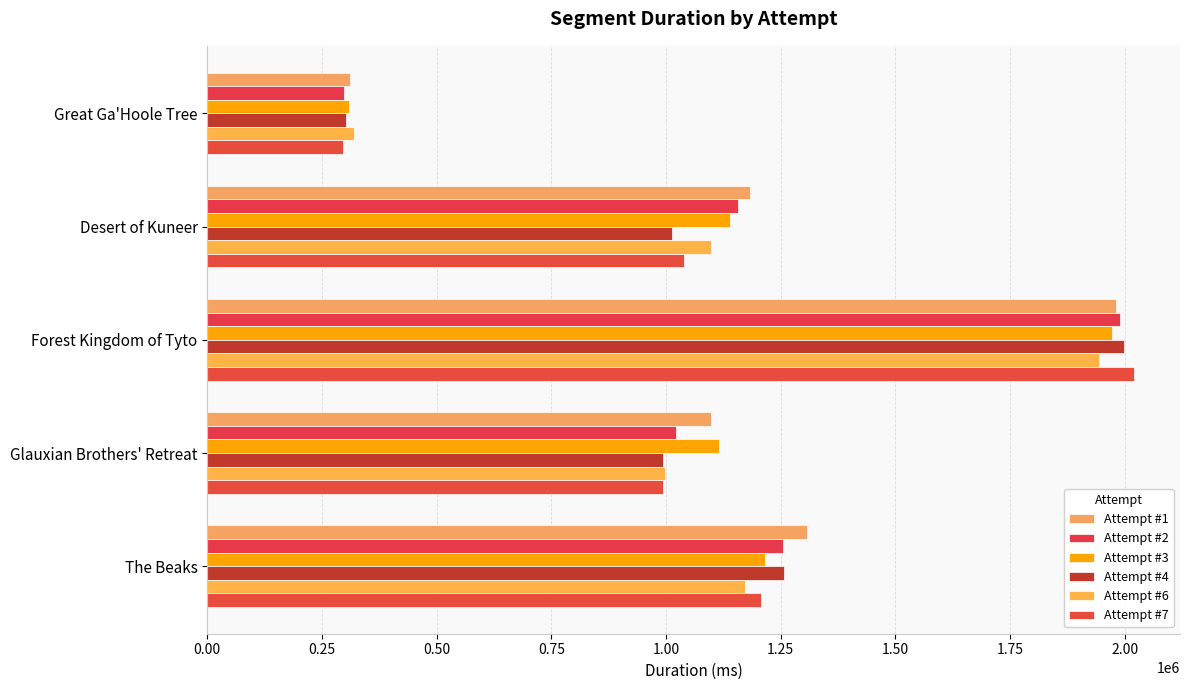

What is the value of the Attempt #1 bar at the 4th from the left?

1098463